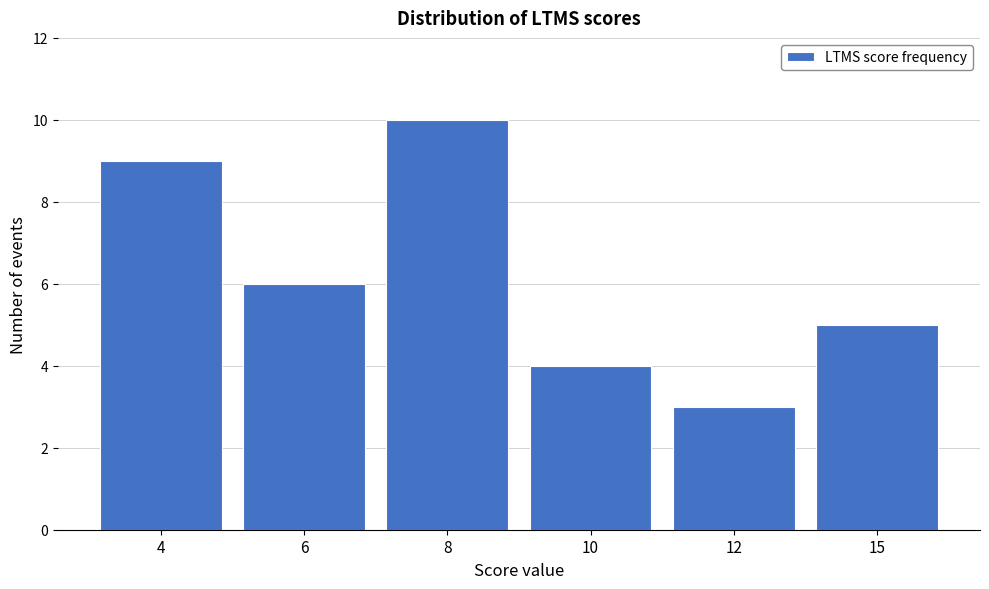

Reading right to left, transcribe all the data shown in this chart.

15=5	12=3	10=4	8=10	6=6	4=9